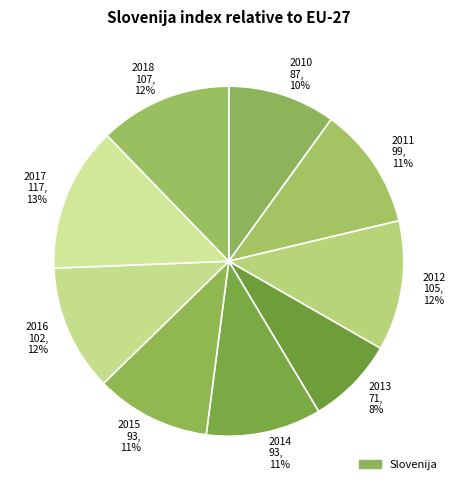

Combined, do 2016 102, 12% and 2013 71, 8% account for over 50%?

No